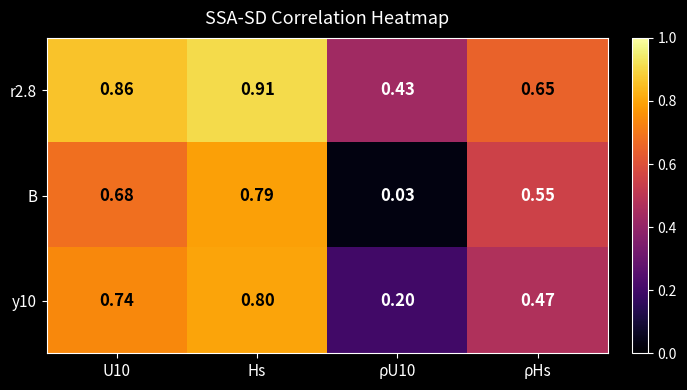

Which series has the widest spread of values?

B